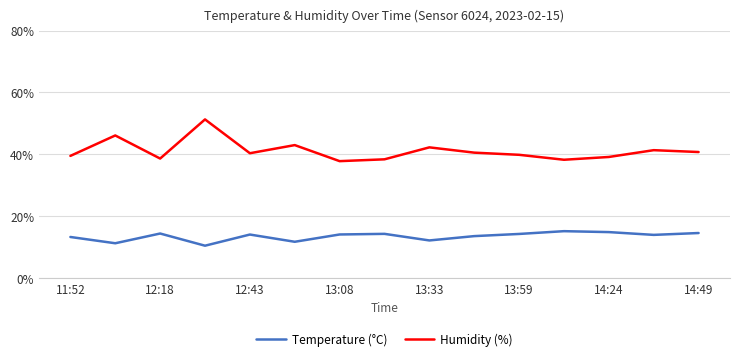

What is the difference between the maximum and minimum values in the Humidity (%) series?

13.5